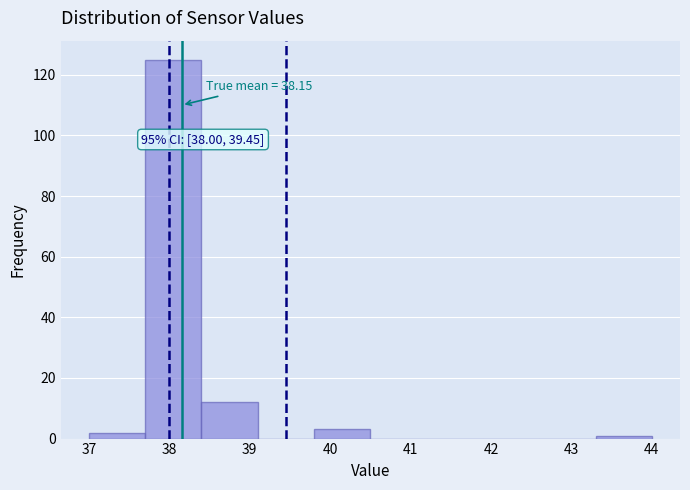

Over which range of the x-axis is the bar tallest?

37.7 to 38.4